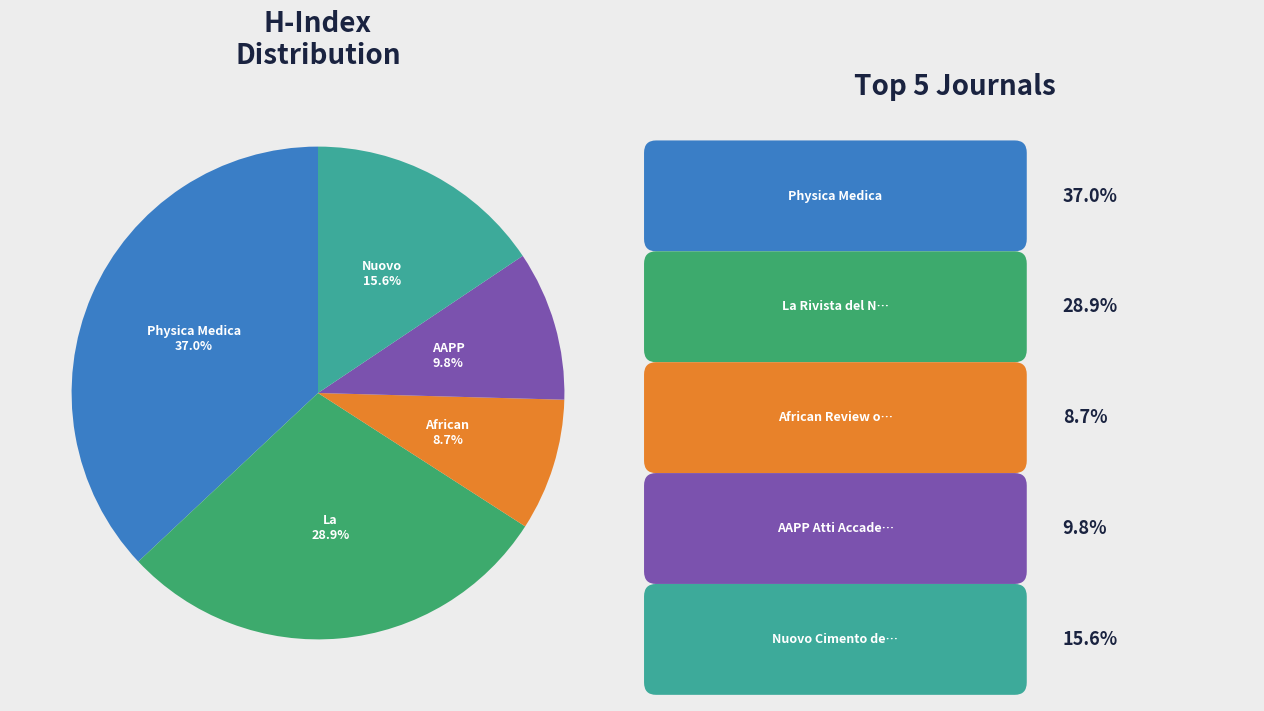

Does any single category account for the majority?

No